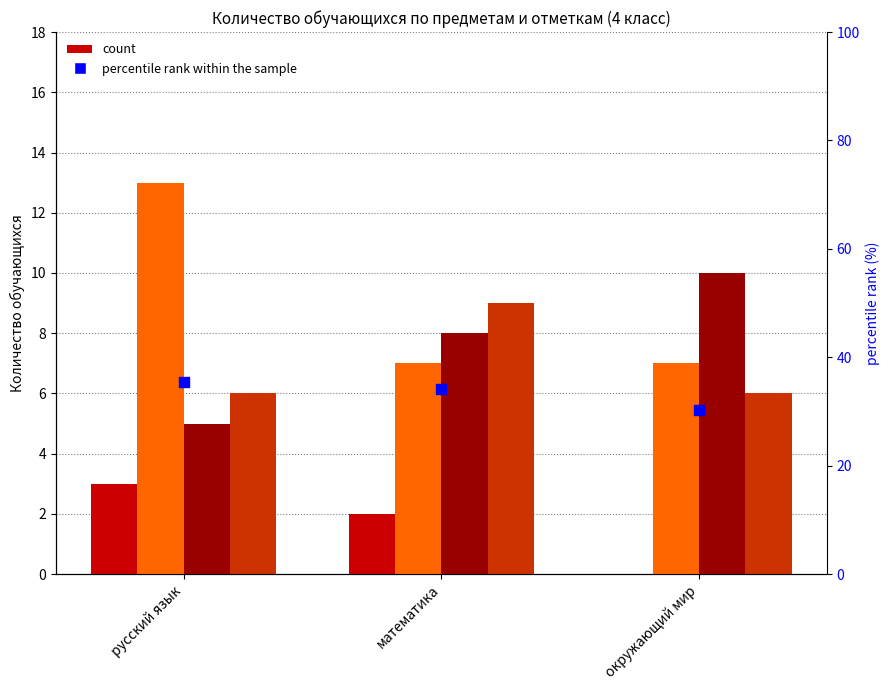

Which series has the largest total across all categories?

percentile rank within the sample